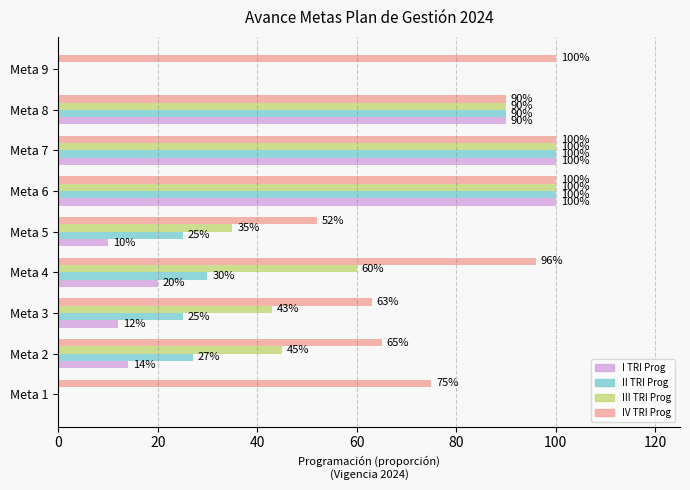

What are all the series names shown in the legend?

I TRI Prog, II TRI Prog, III TRI Prog, IV TRI Prog